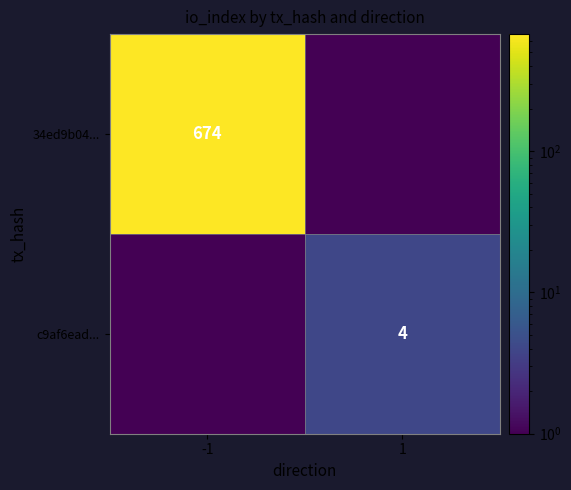

What is the sum of all c9af6ead... values?

4.0